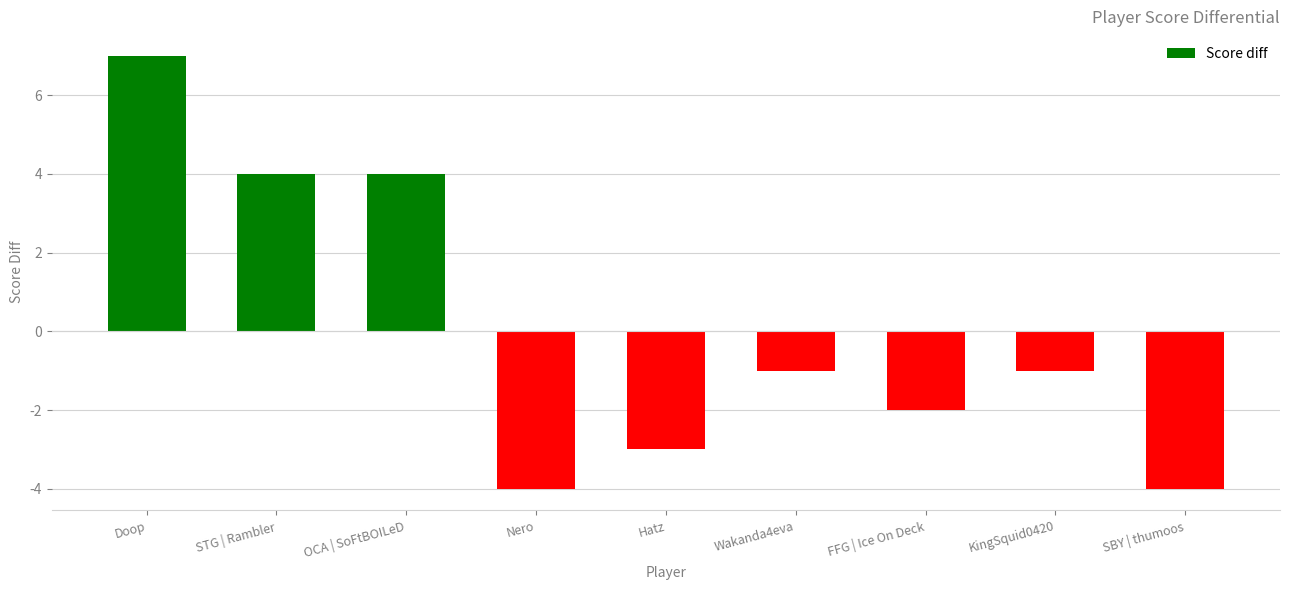

What is the difference between the second highest and minimum values?

8